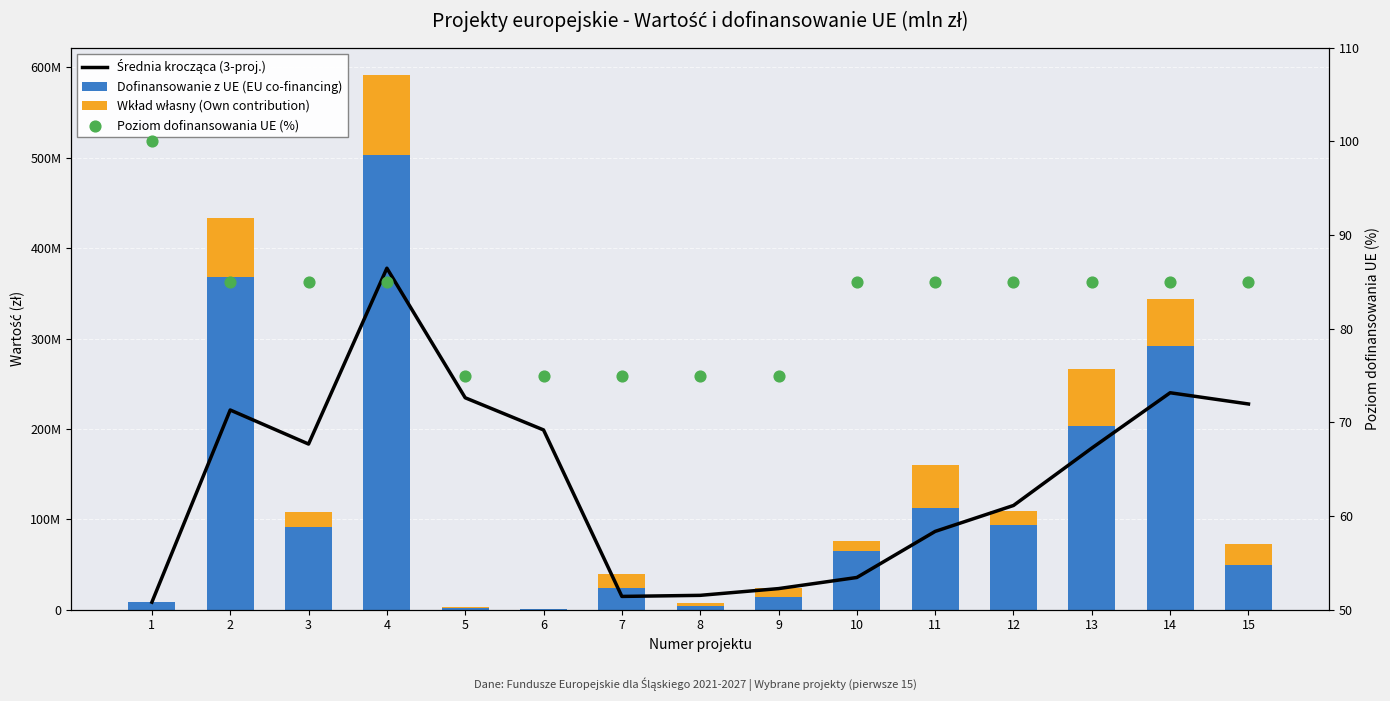

At how many categories does at least one series exceed 392266611?

1